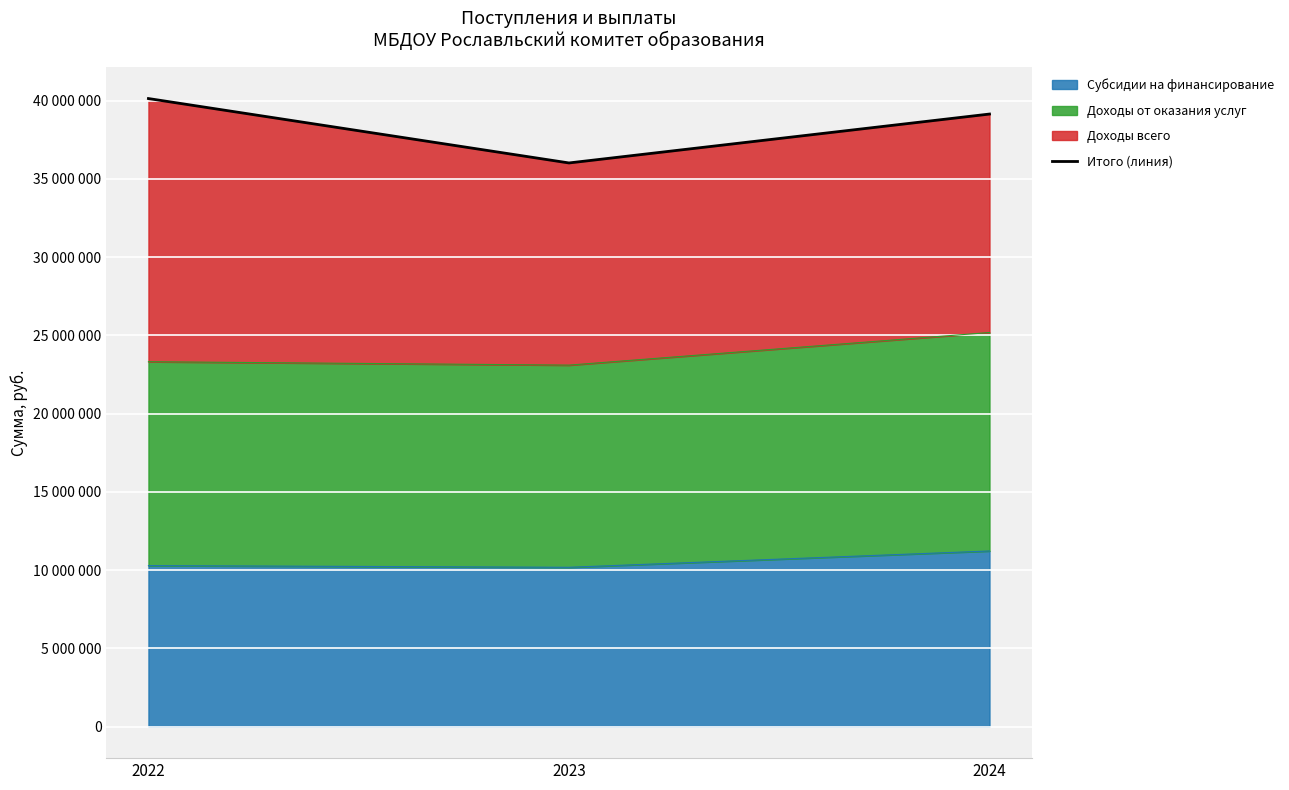

What is the difference between the values at 2024 and 2023?

3124800